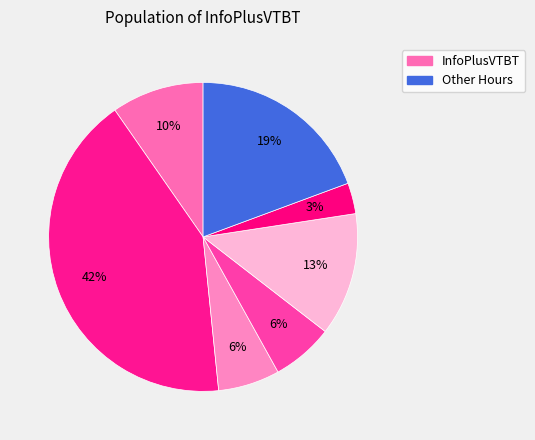

How many slices are in this pie chart?

7